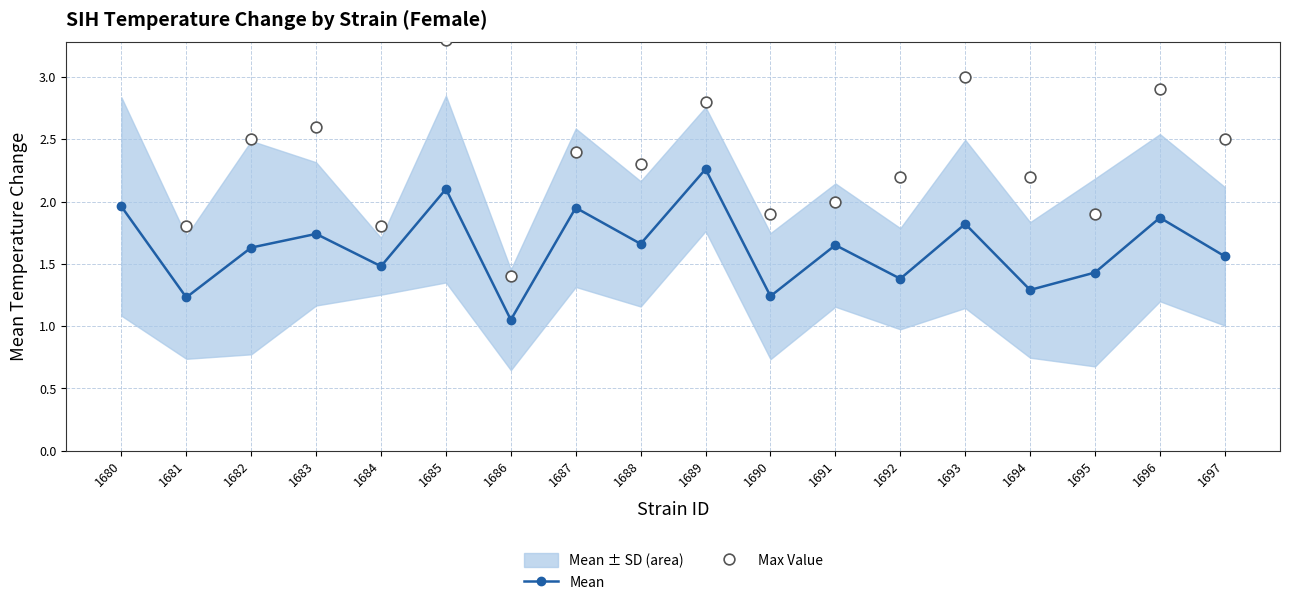

Which series has the largest Y range (max minus min)?

Max Value